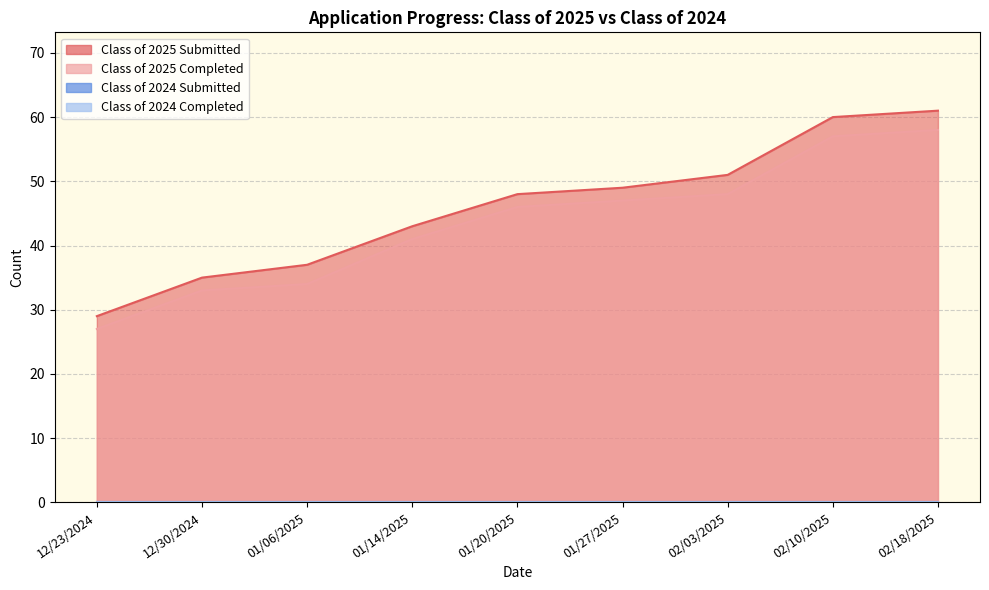

What is the difference between the Class of 2025 Completed values at 01/14/2025 and 12/23/2024?

14